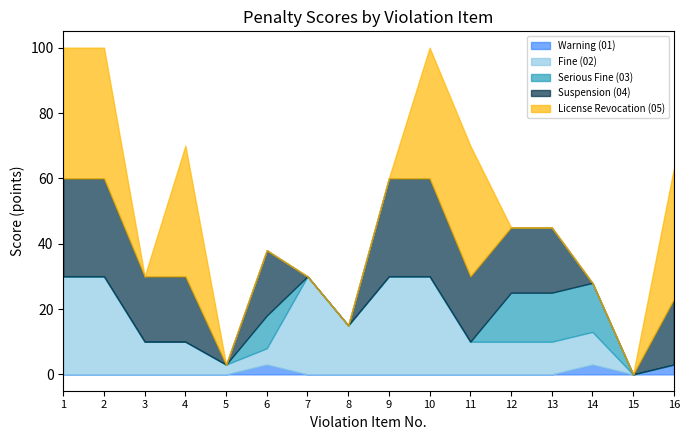

How many data points does each series have?

16